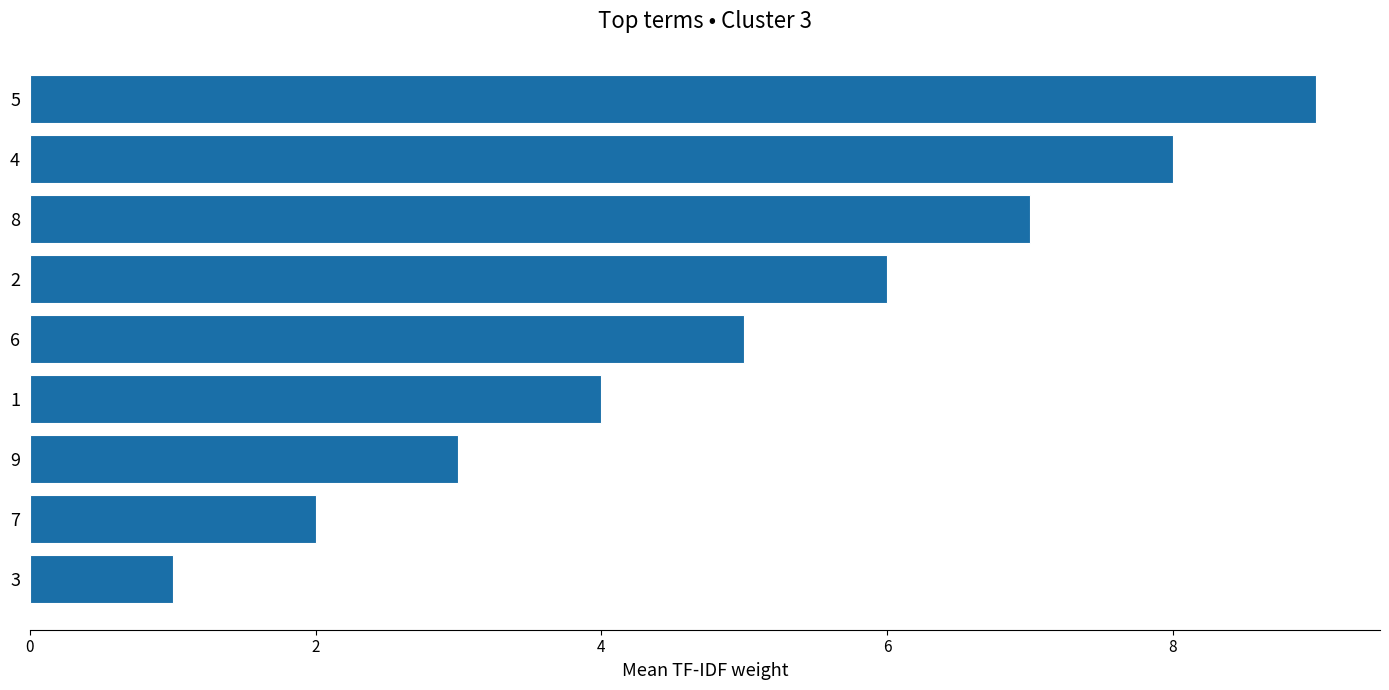

What is the change in value from 1 to 2?

+2